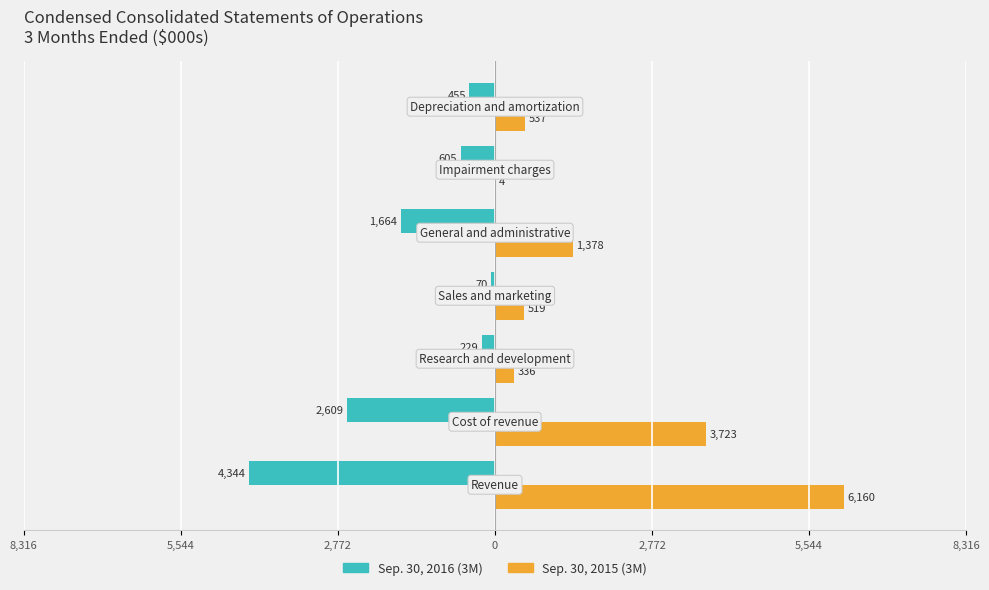

What are all the series names shown in the legend?

Sep. 30, 2016 (3M), Sep. 30, 2015 (3M)